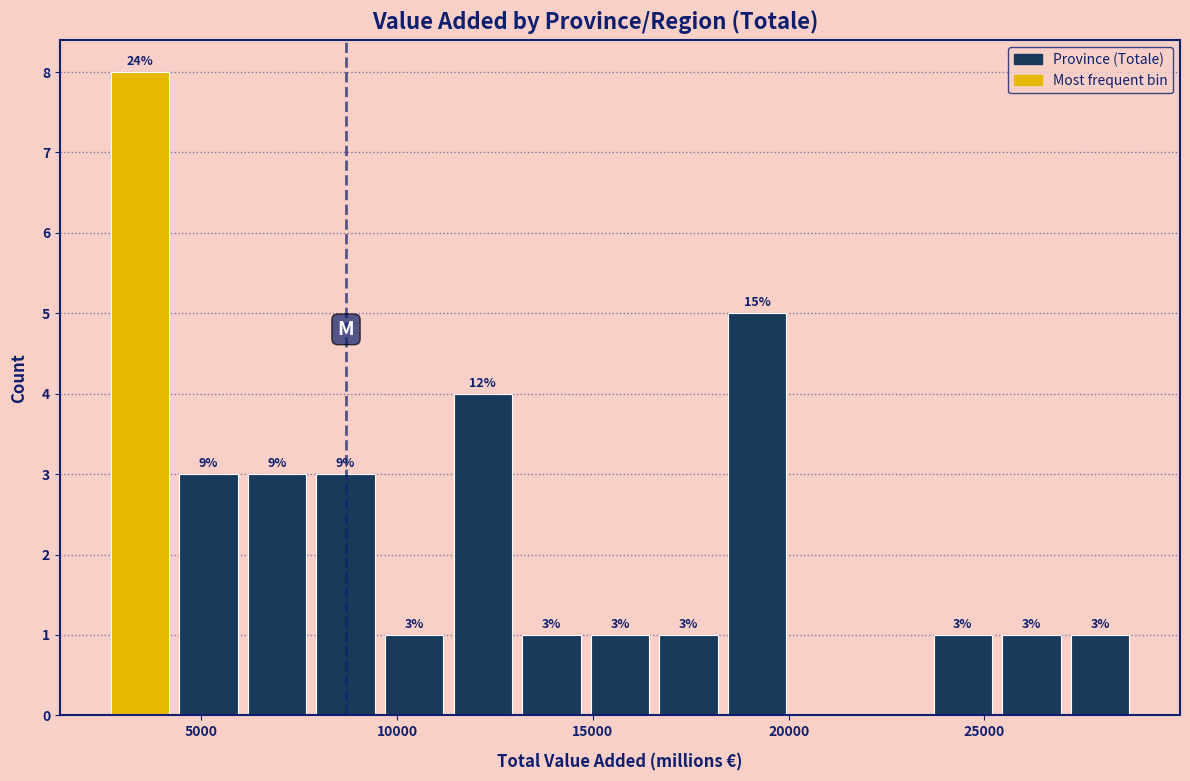

Read against the x-axis, roughly where is the centre of the tallest bar?

3500